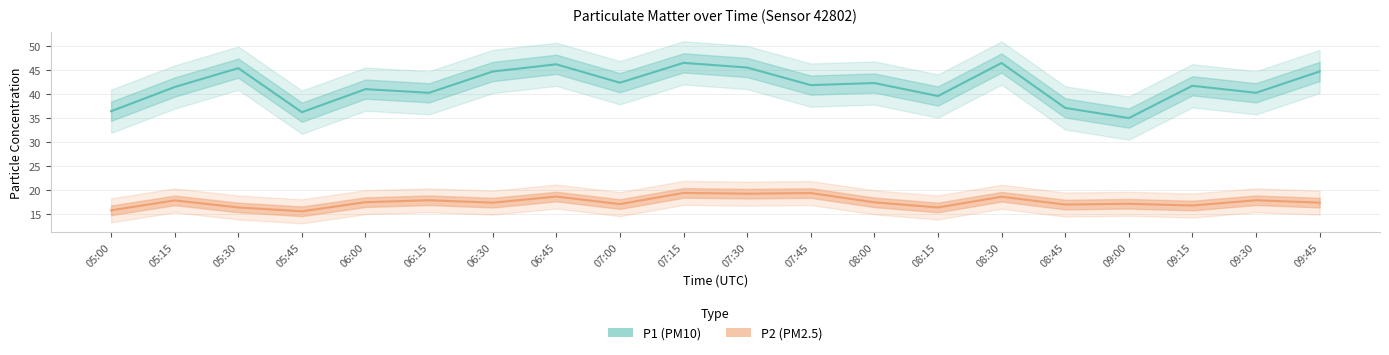

List the series in order of their peak value, lowest first.

P2, P1